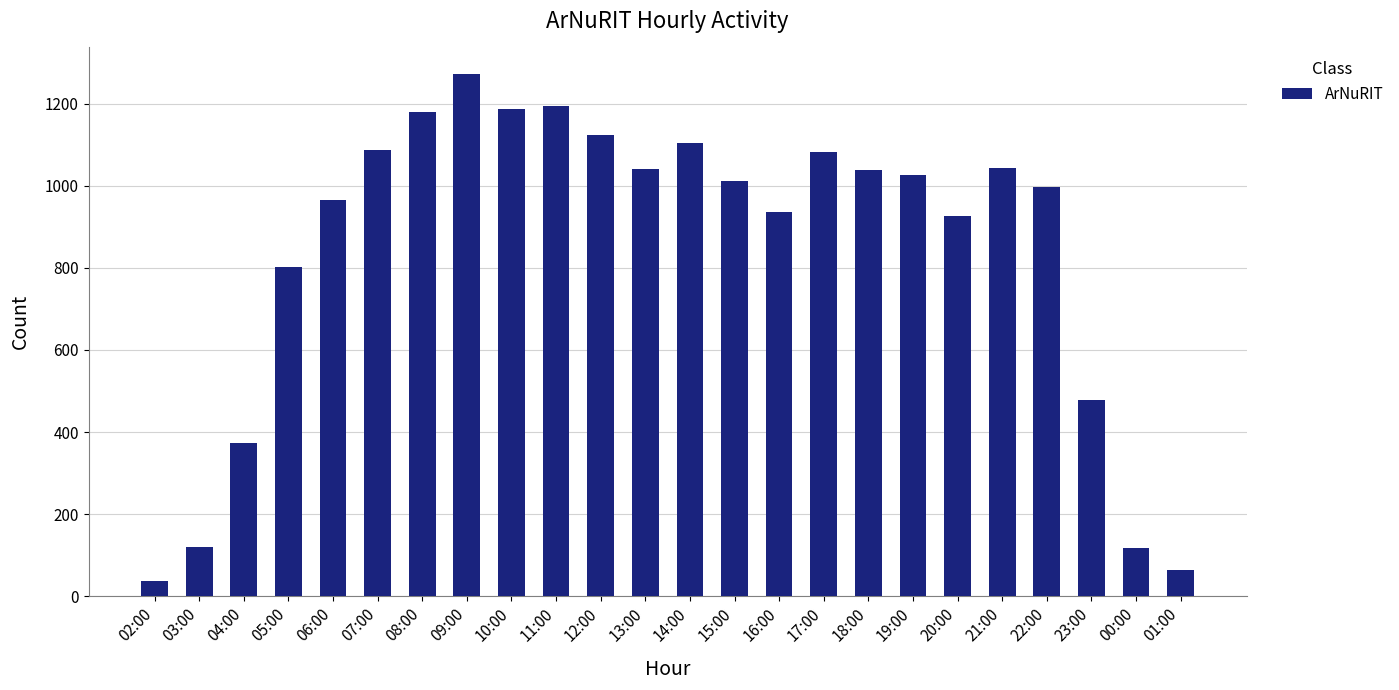

What is the sum of the values at 09:00 and 21:00?

2316